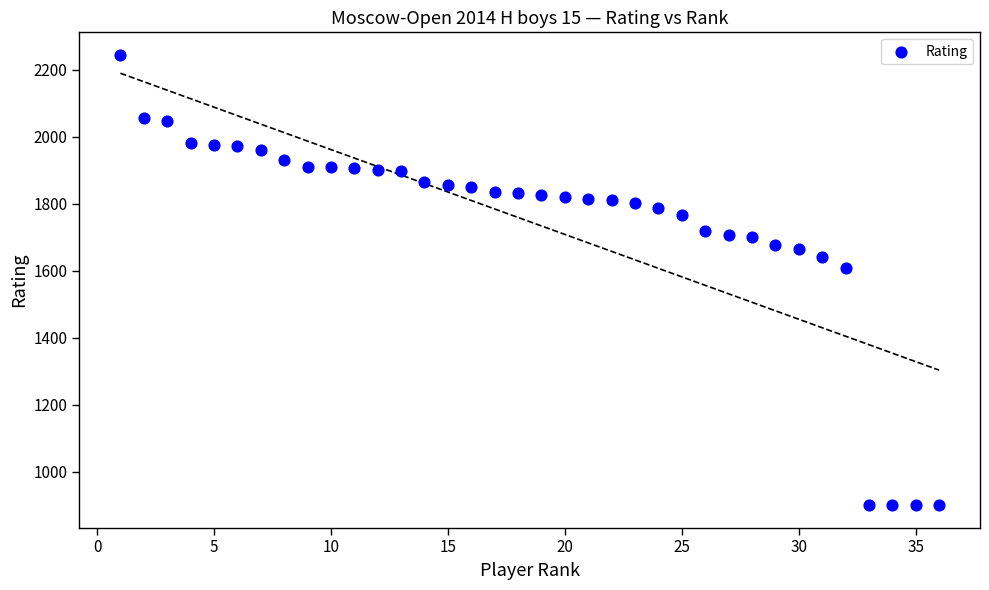

What is the range of X values (max minus min)?

35